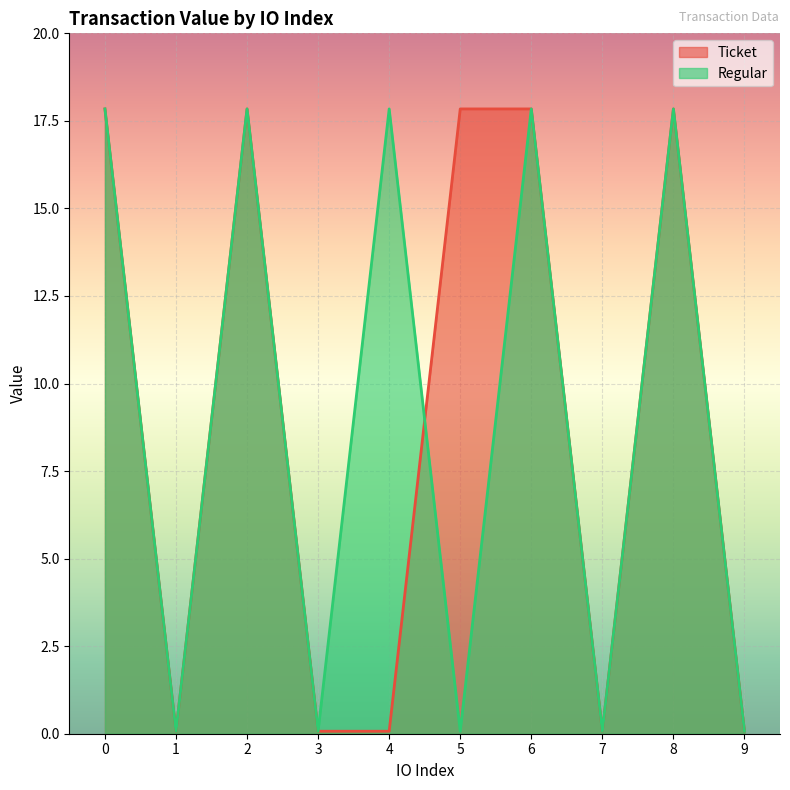

How many lines are shown in the chart?

2